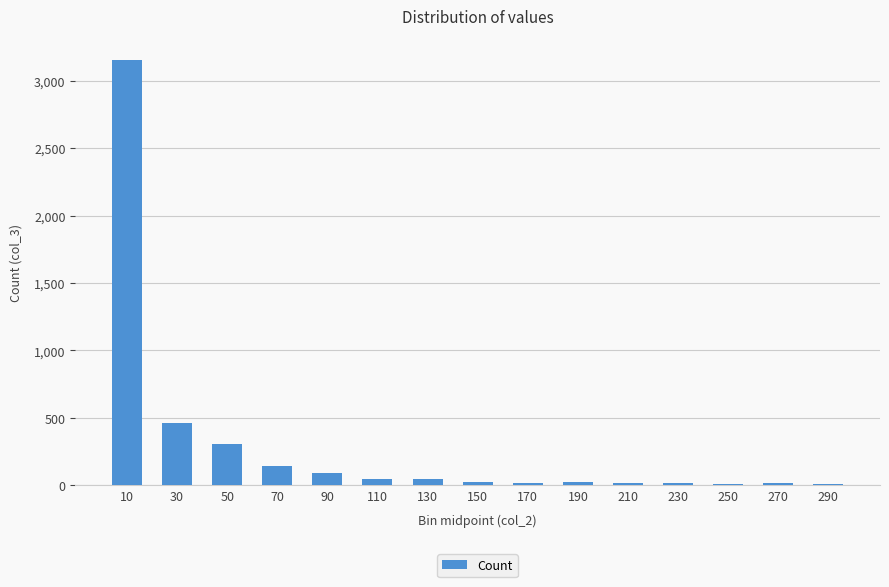

How many data points does each series have?

15